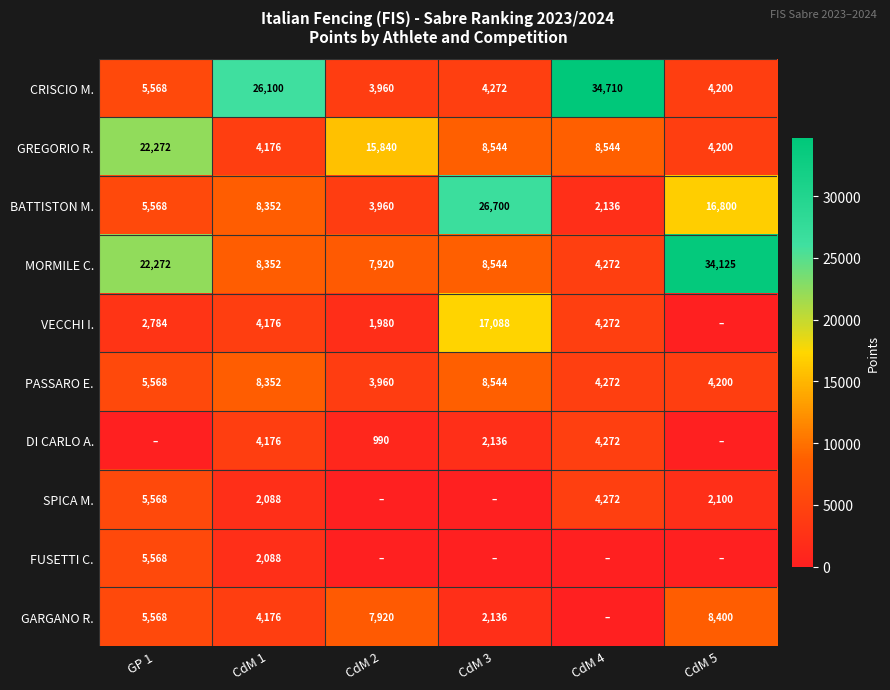

Rank the categories by BATTISTON M. value from lowest to highest.

CdM 4, CdM 2, GP 1, CdM 1, CdM 5, CdM 3